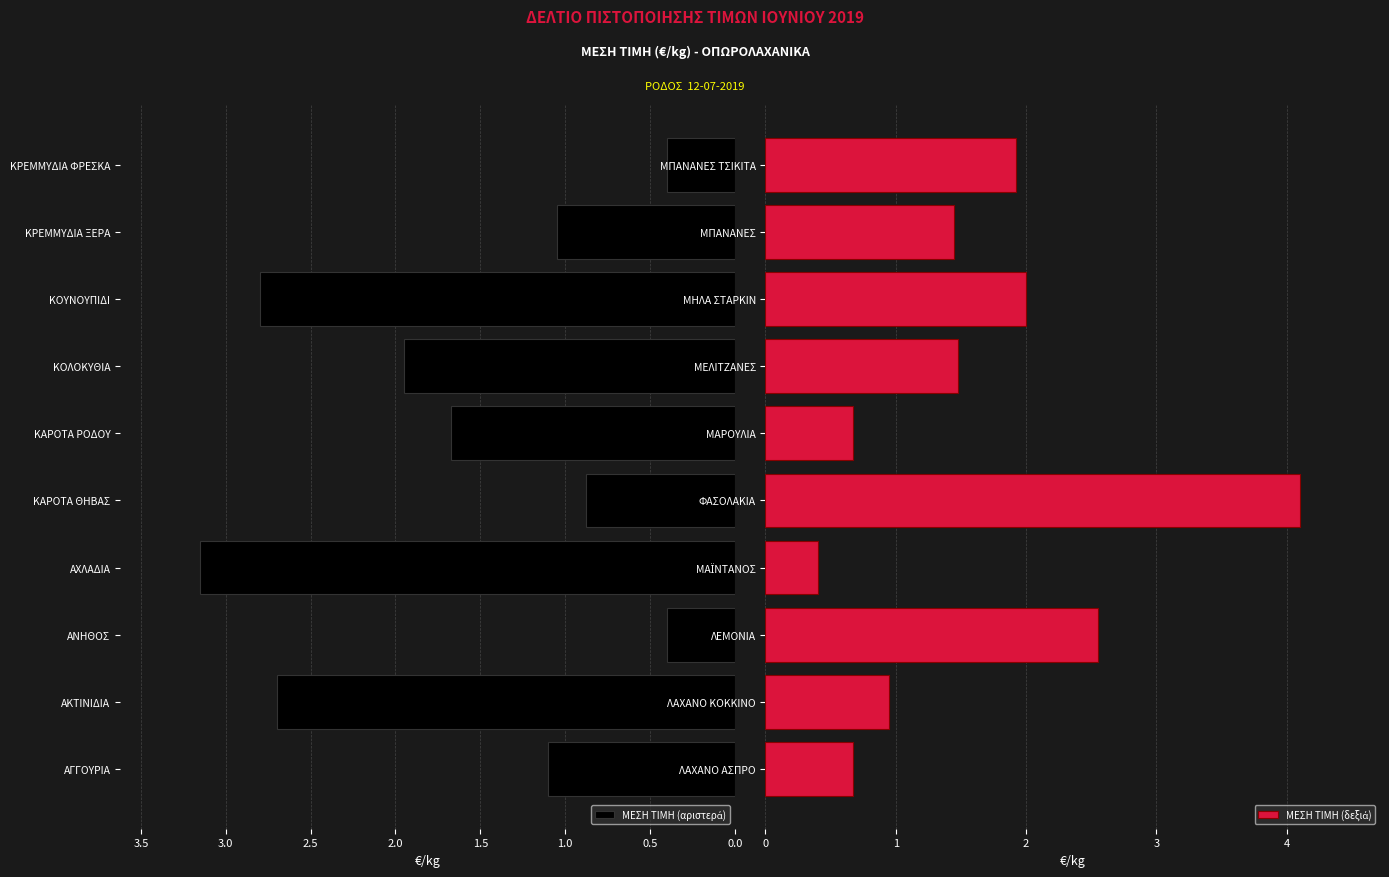

True or false: ΜΕΣΗ ΤΙΜΗ (αριστερά) has a value of 0.4 at ΚΡΕΜΜΥΔΙΑ ΦΡΕΣΚΑ.

True